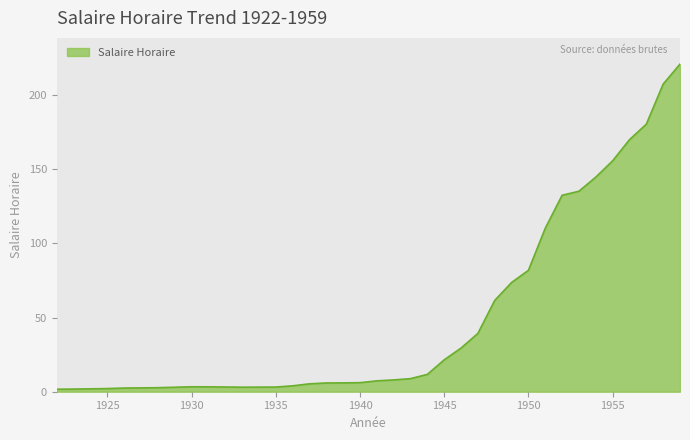

What is the maximum value shown in the chart?

221.0